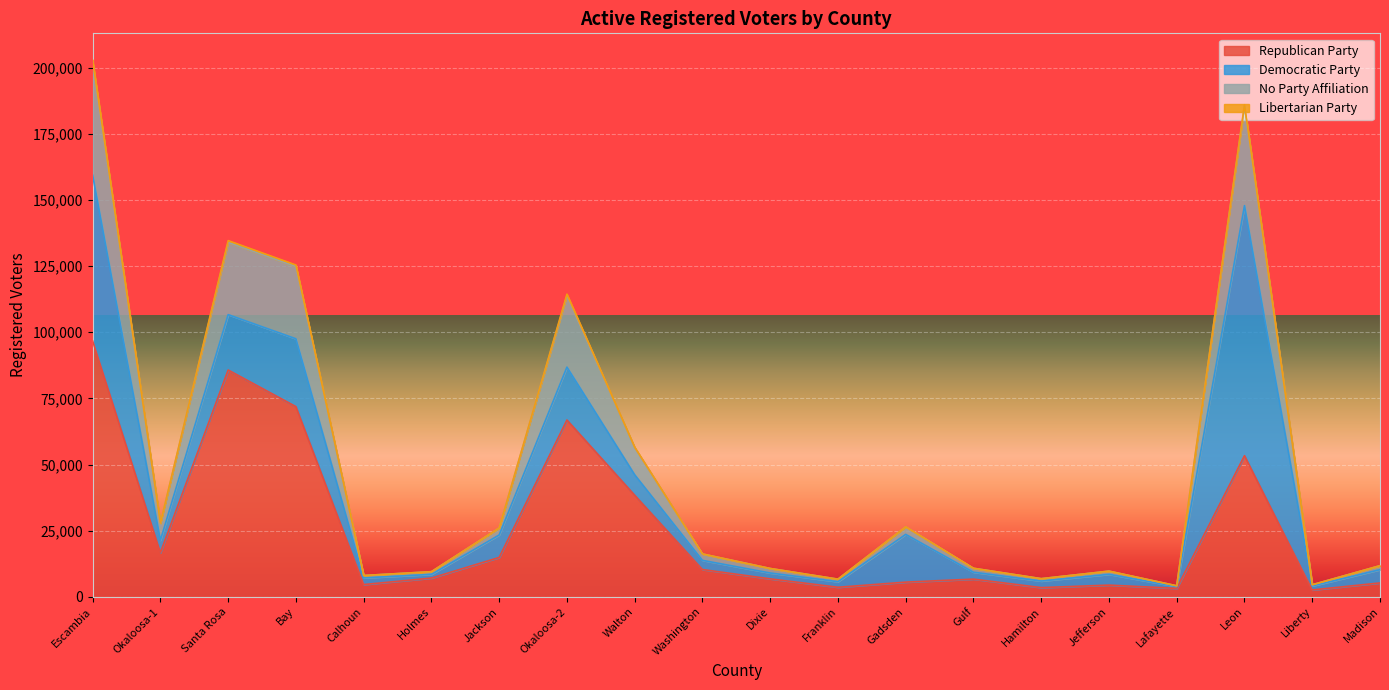

True or false: No Party Affiliation and Republican Party intersect in this chart.

False